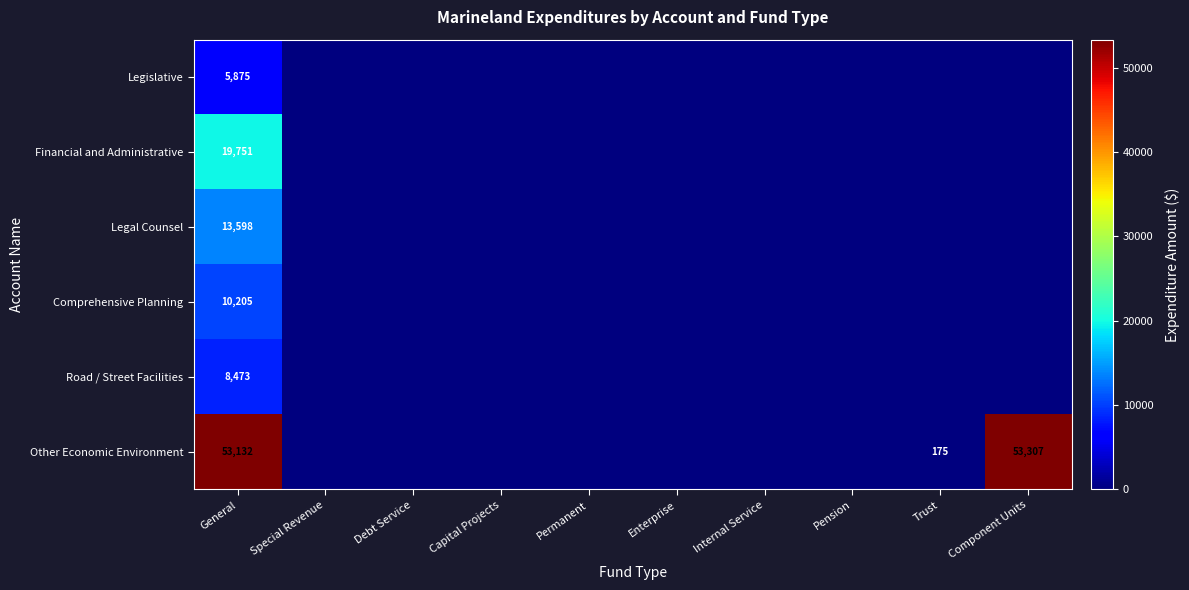

How many data points in Financial and Administrative are above 0?

1